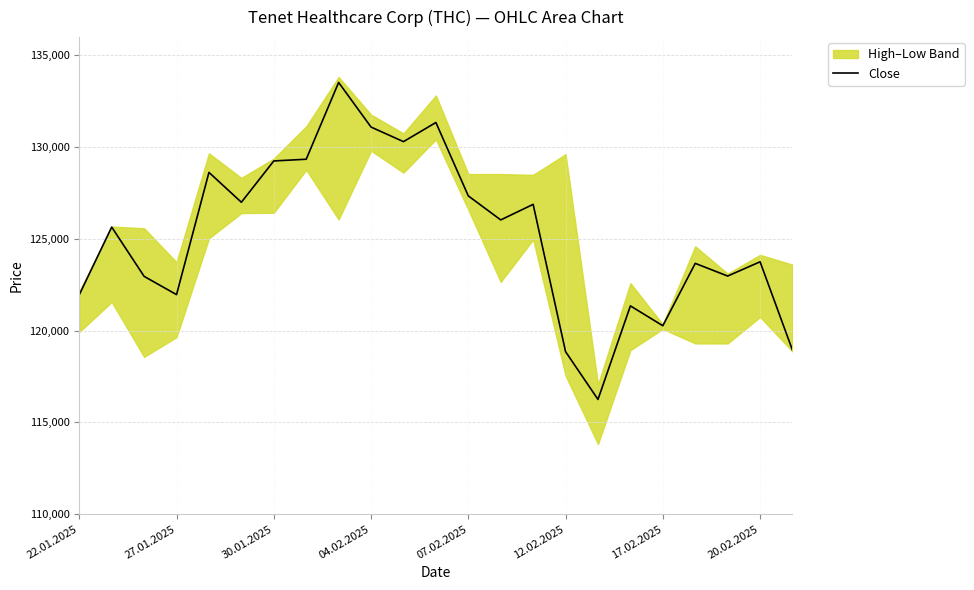

The Close series shows 120270 at 17.02.2025. True or false?

True